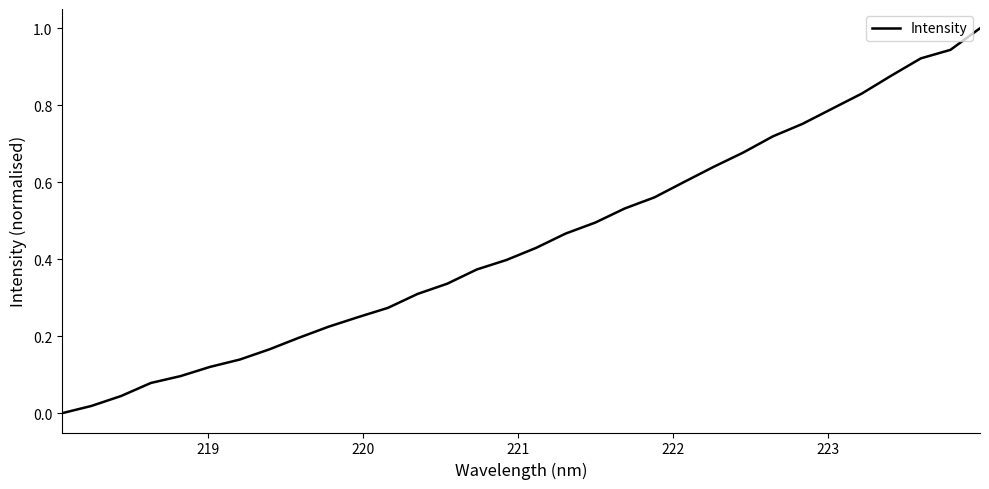

What is the greatest value displayed?

1.0